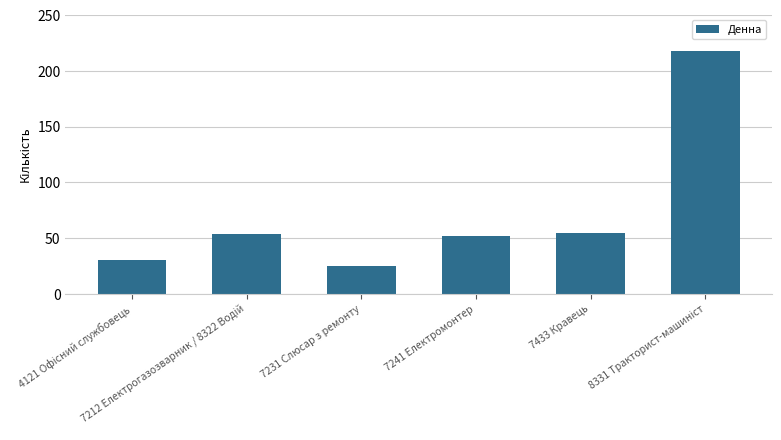

What is the sum of the values at 7433 Кравець and 7231 Слюсар з ремонту?

80